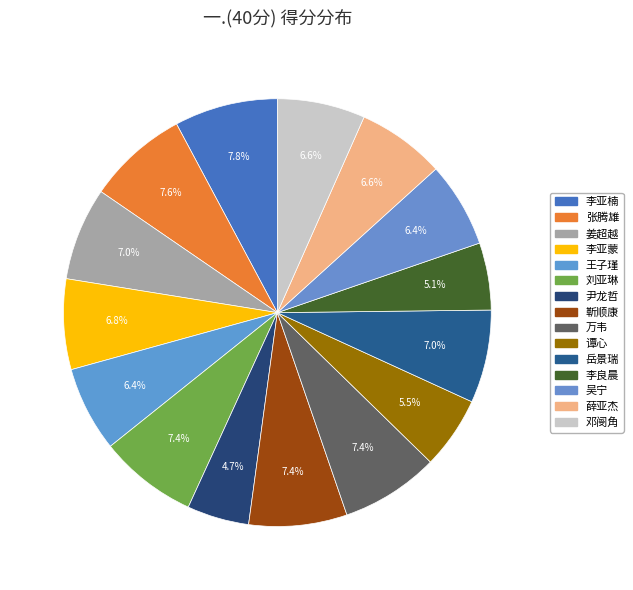

Count the number of slices in the pie.

15